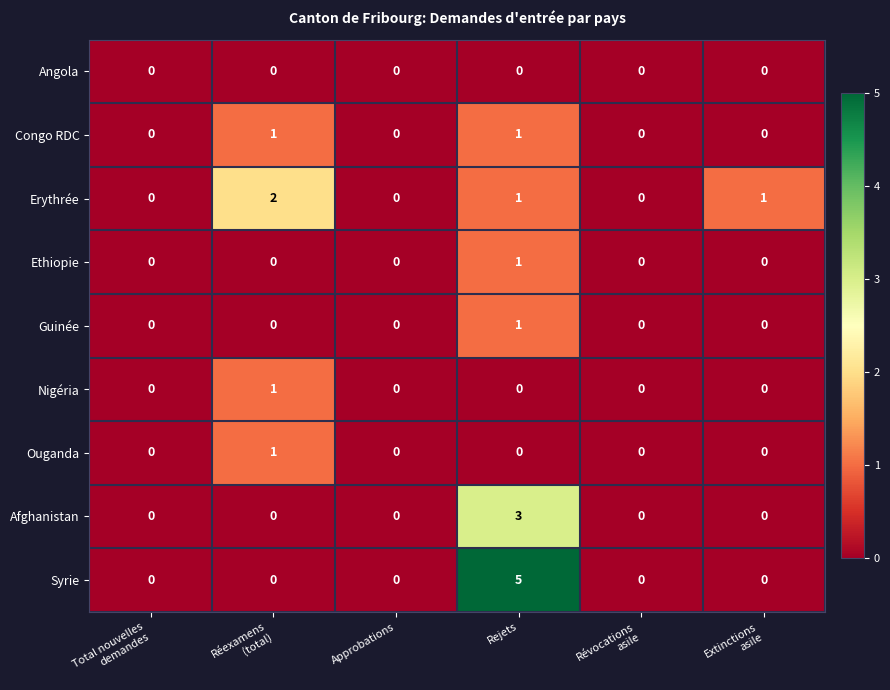

The value of Congo RDC at Rejets is 2. True or false?

False